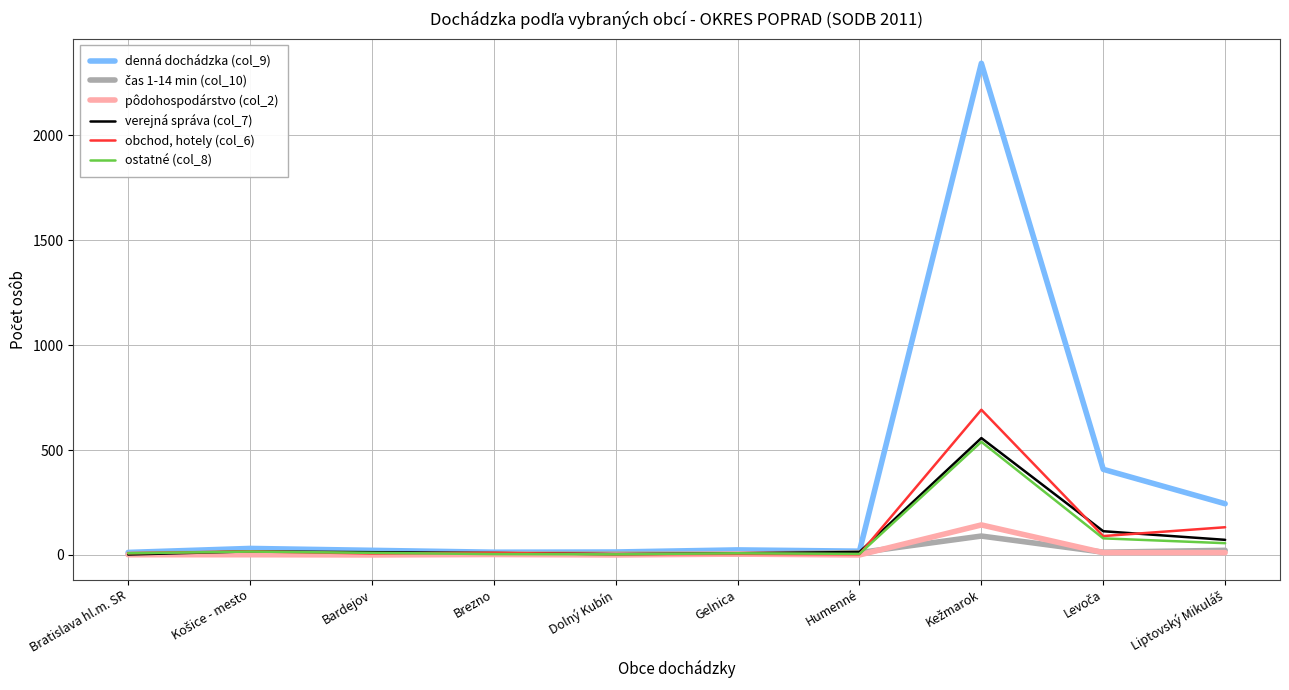

Which series has the largest total across all categories?

denná dochádzka (col_9)